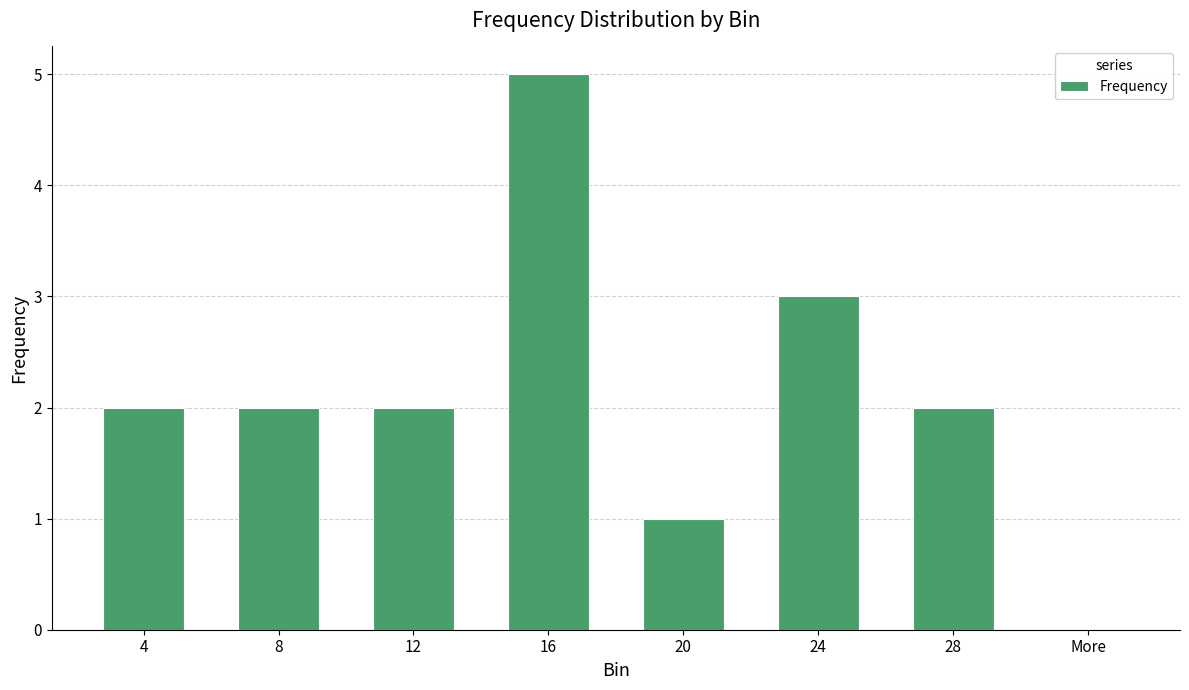

True or false: the data shows 3 at 8.

False